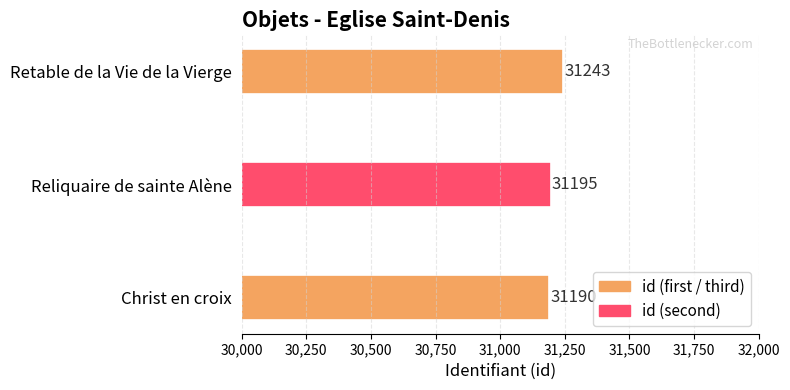

List the labels in order of value, smallest first.

Christ en croix, Reliquaire de sainte Alène, Retable de la Vie de la Vierge